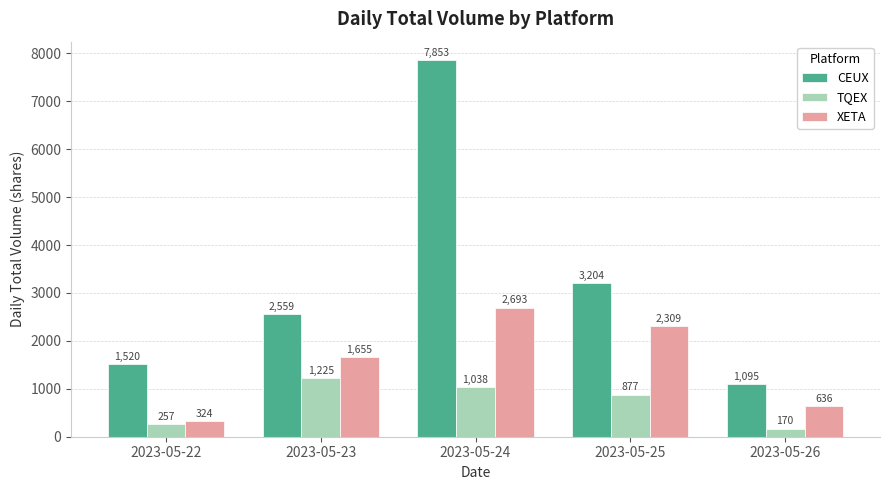

Count the number of data series in this chart.

3